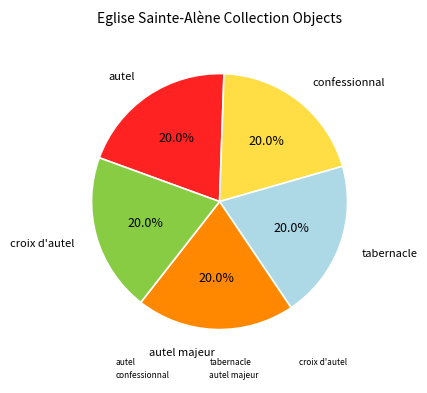

How many slices are in this pie chart?

5